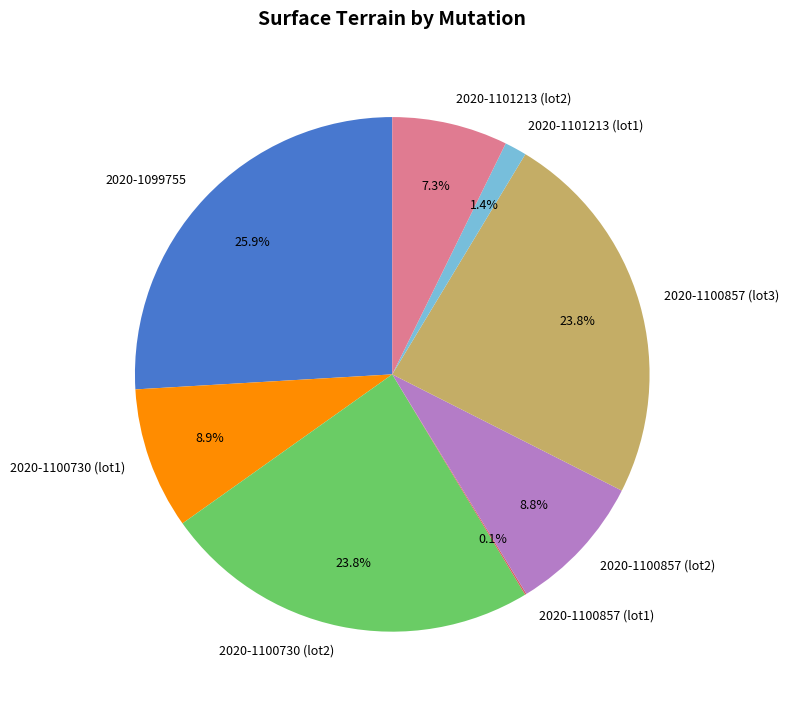

The 2020-1099755 slice represents 16% of the pie. True or false?

False